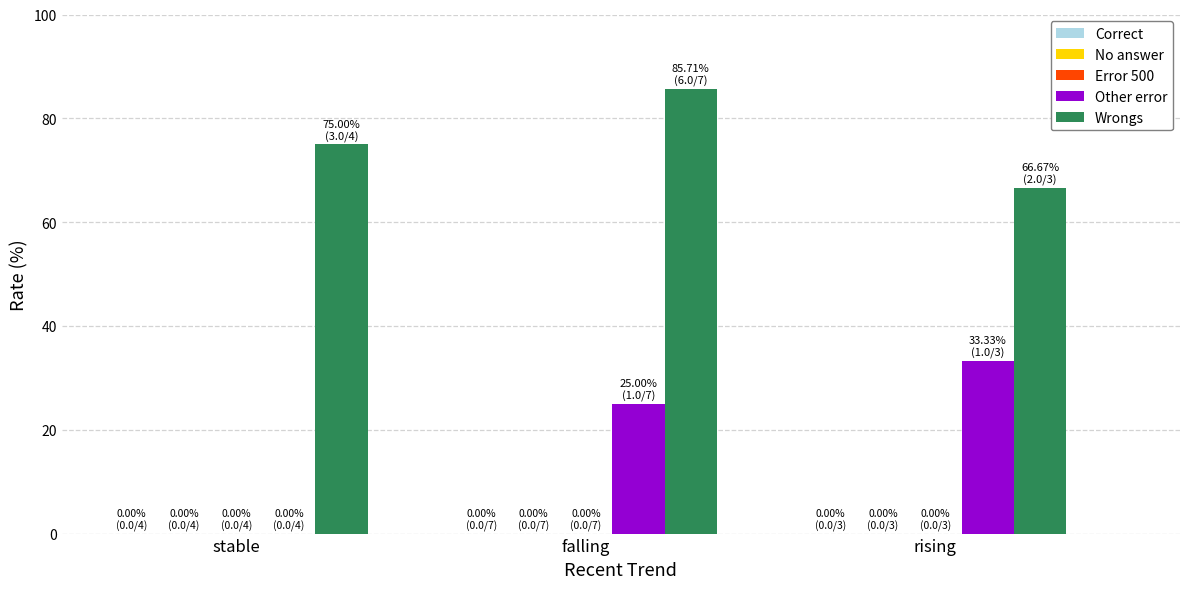

What is the greatest value displayed?

85.7